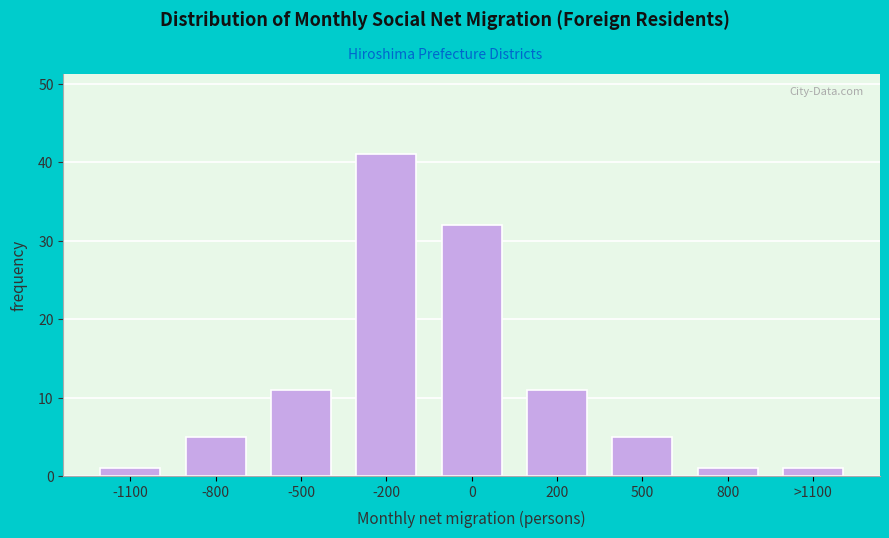

Reading left to right, extract all data points from this chart.

-1100=1	-800=5	-500=11	-200=41	0=32	200=11	500=5	800=1	>1100=1